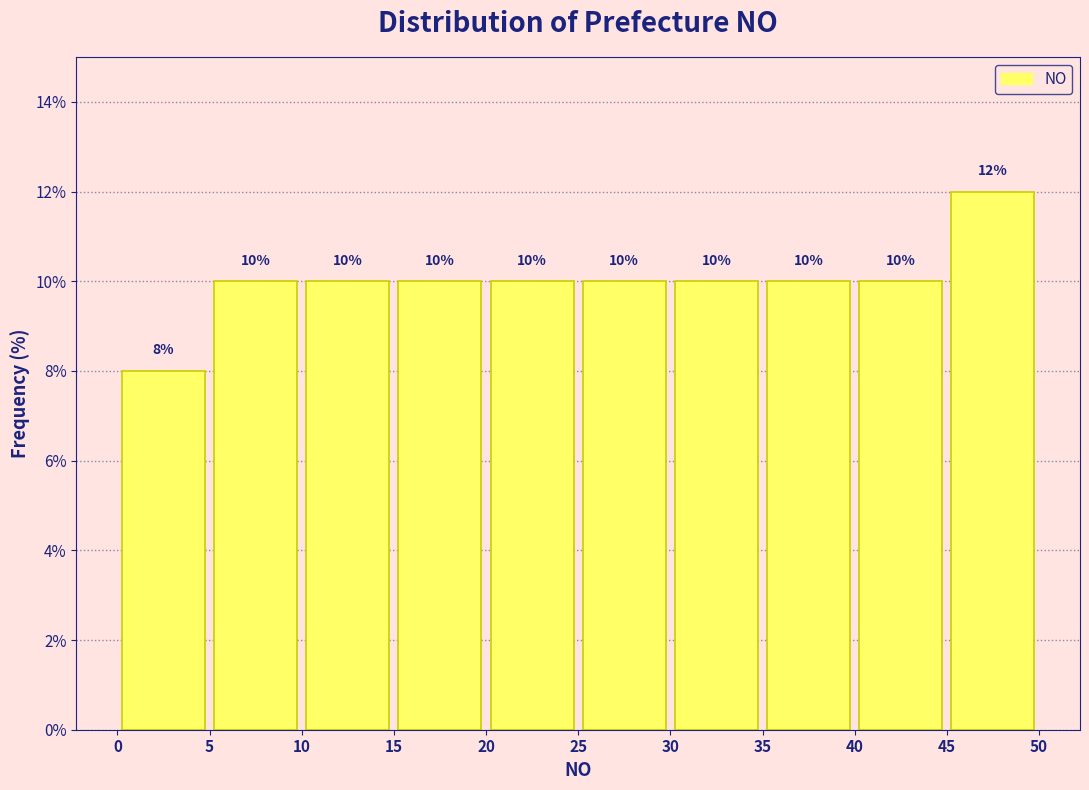

Reading left to right, list every bar in this chart as the range it spans on the x-axis followed by its height.

0 to 5: 8
5 to 10: 10
10 to 15: 10
15 to 20: 10
20 to 25: 10
25 to 30: 10
30 to 35: 10
35 to 40: 10
40 to 45: 10
45 to 50: 12